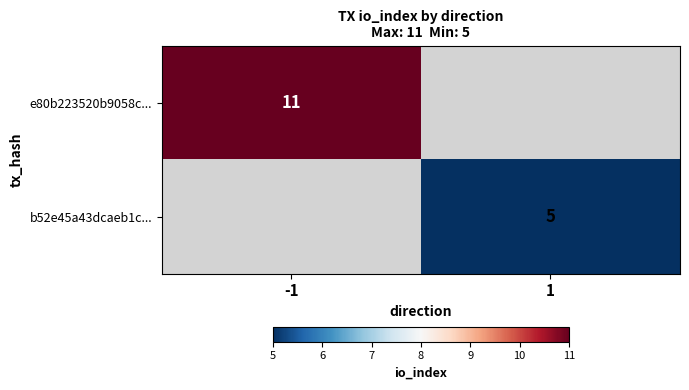

True or false: e80b223520b9058c... has a value of 6 at -1.

False